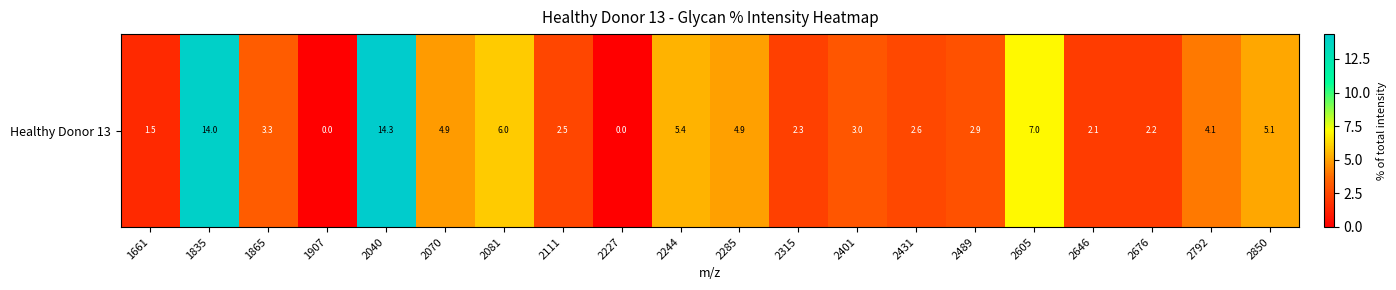

What is the change in value from 1661 to 2081?

+4.5